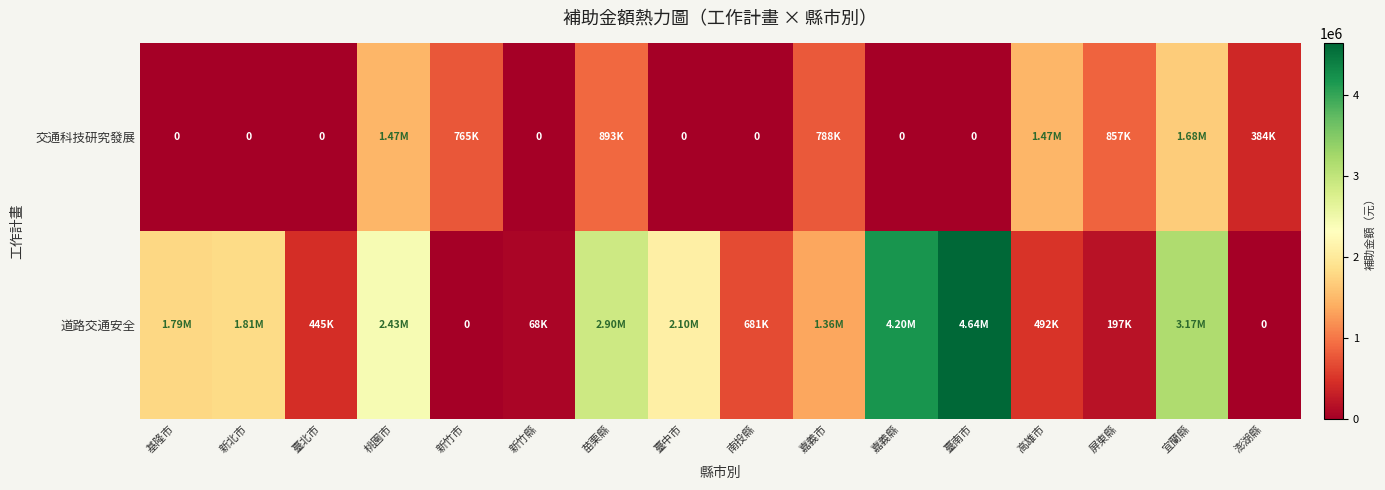

What is the difference between the 道路交通安全 values at 臺中市 and 桃園市?

328334